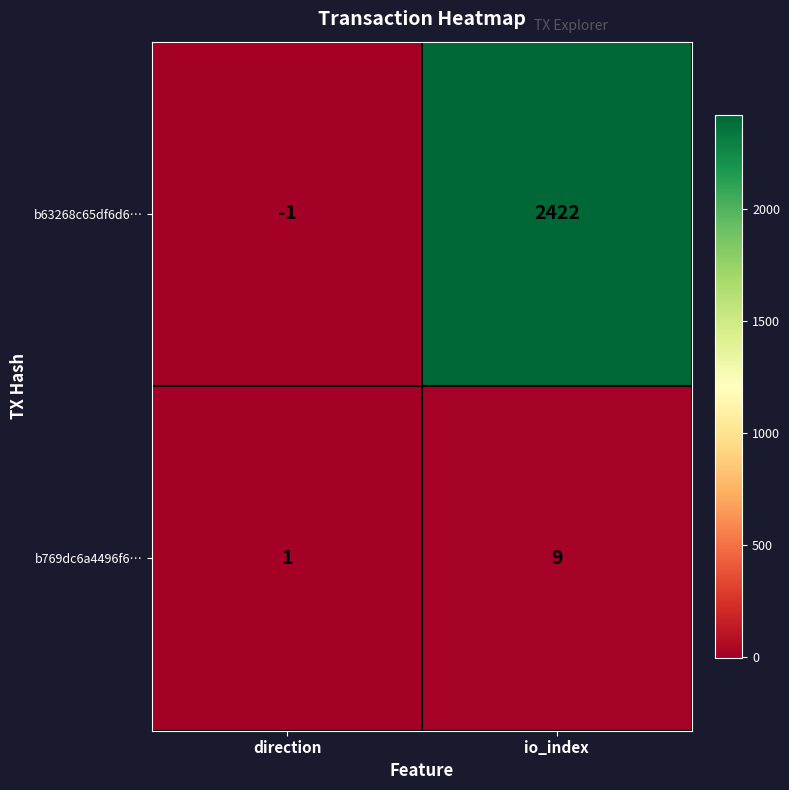

Which series changed the most between direction and io_index?

b63268c65df6d6…